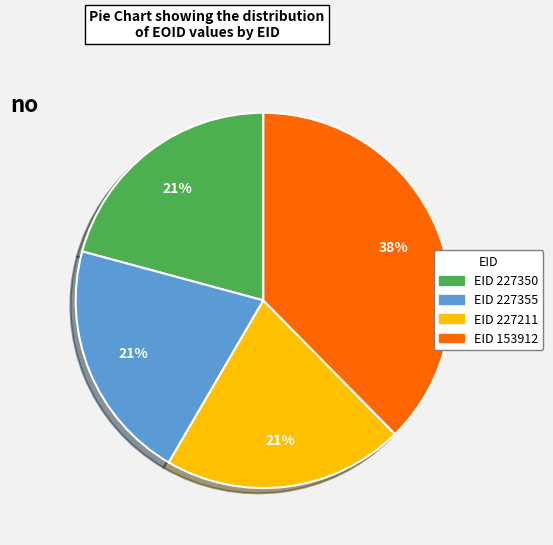

The EID 227211 slice represents 21% of the pie. True or false?

True